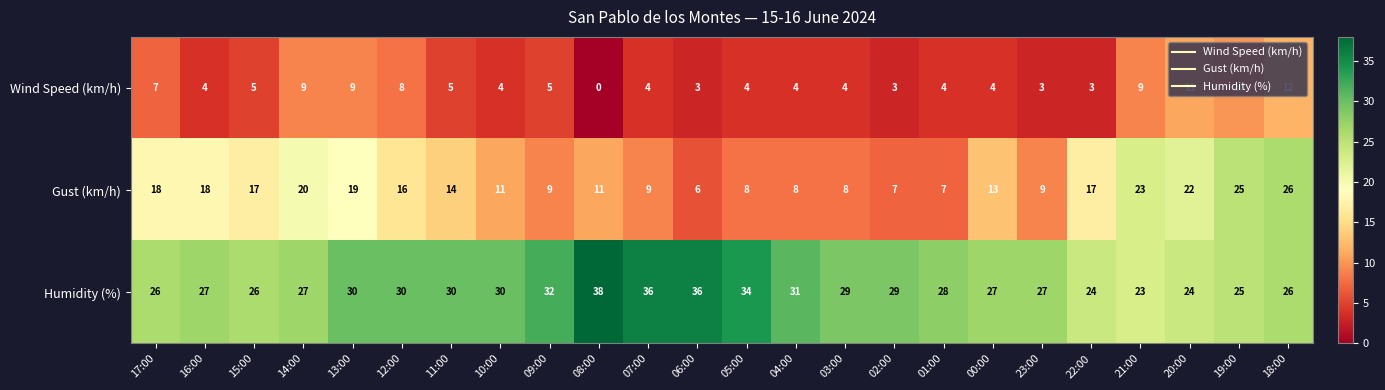

Which category has the highest value across all series?

08:00